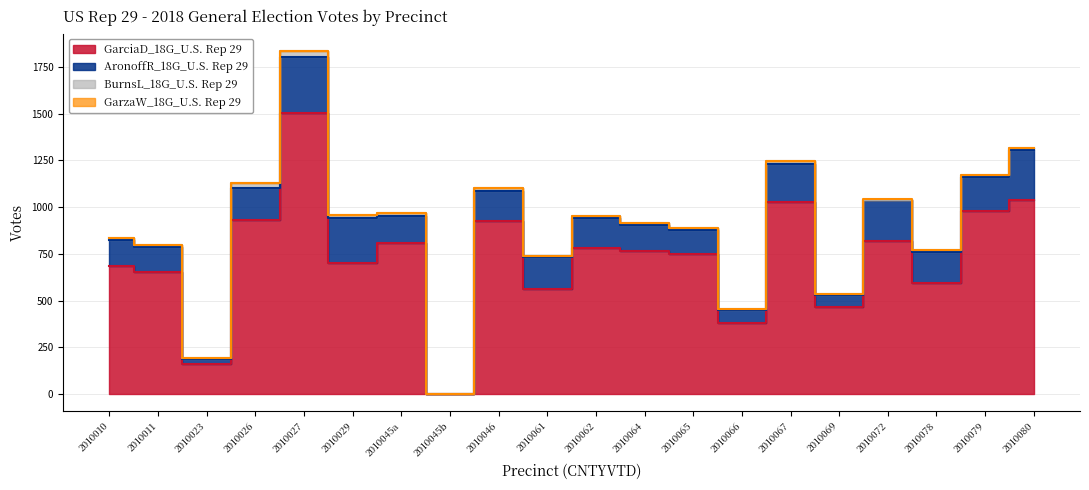

What position from the right is 2010065?

8